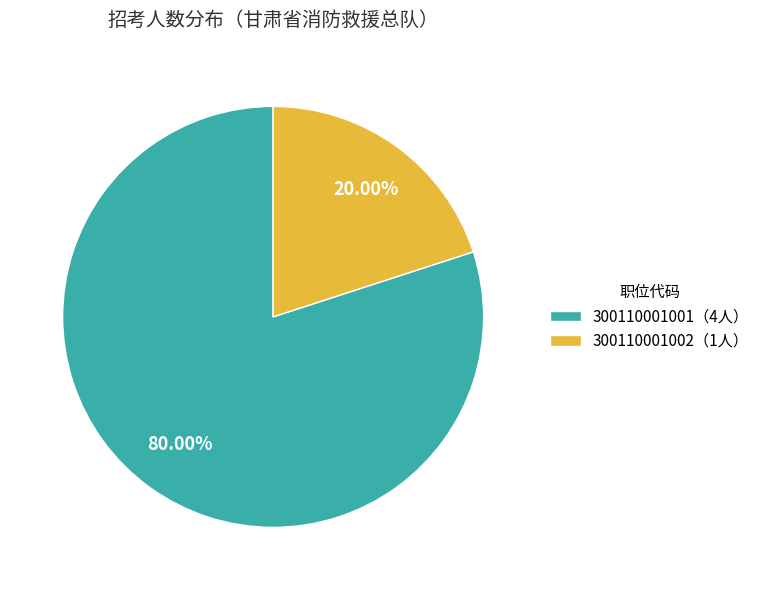

What is the ratio of the value at 300110001001（4人） to the value at 300110001002（1人）?

4.0